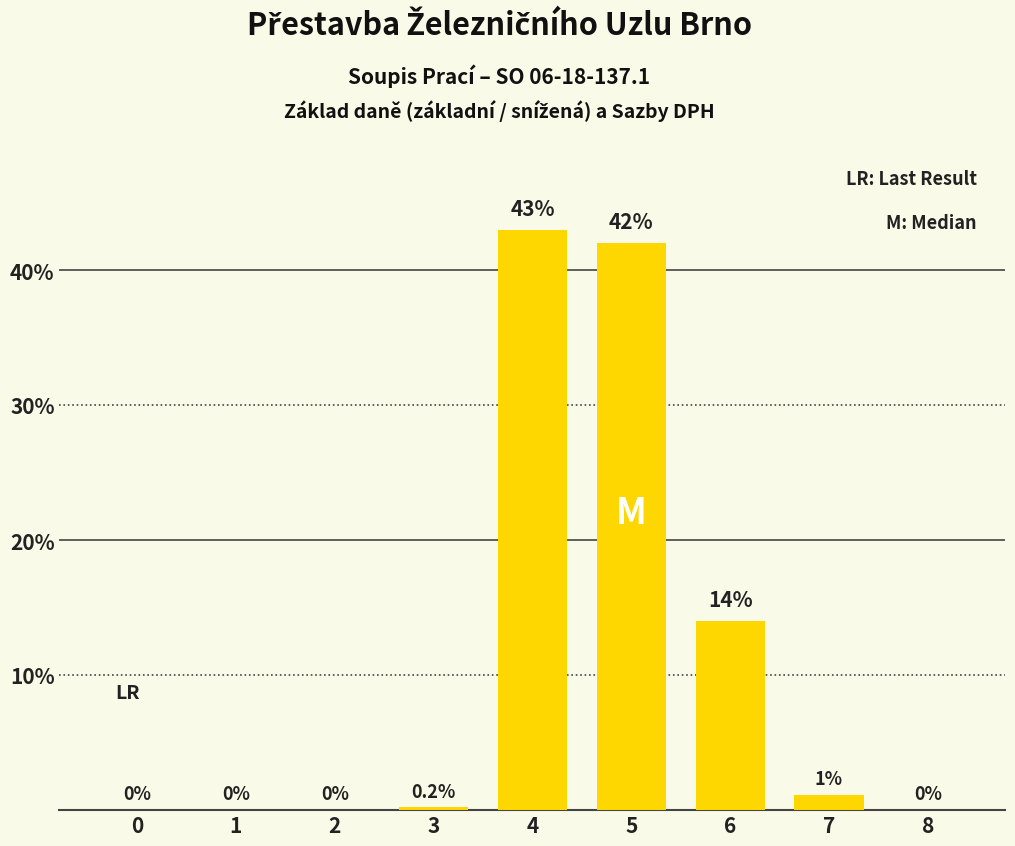

What is the sum of the values at 6 and 4?

57.0